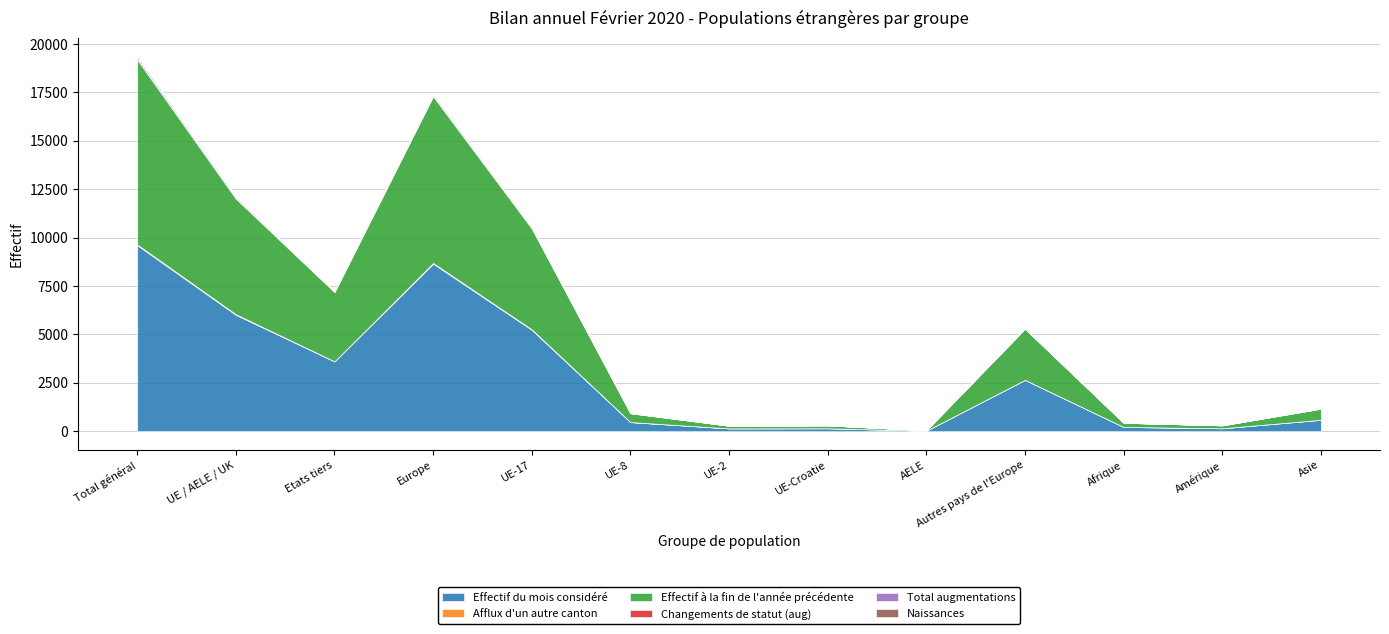

Rank the categories by Changements de statut (aug) value from highest to lowest.

Total général, Europe, UE / AELE / UK, UE-17, Etats tiers, UE-8, Autres pays de l'Europe, Asie, Amérique, UE-2, UE-Croatie, AELE, Afrique